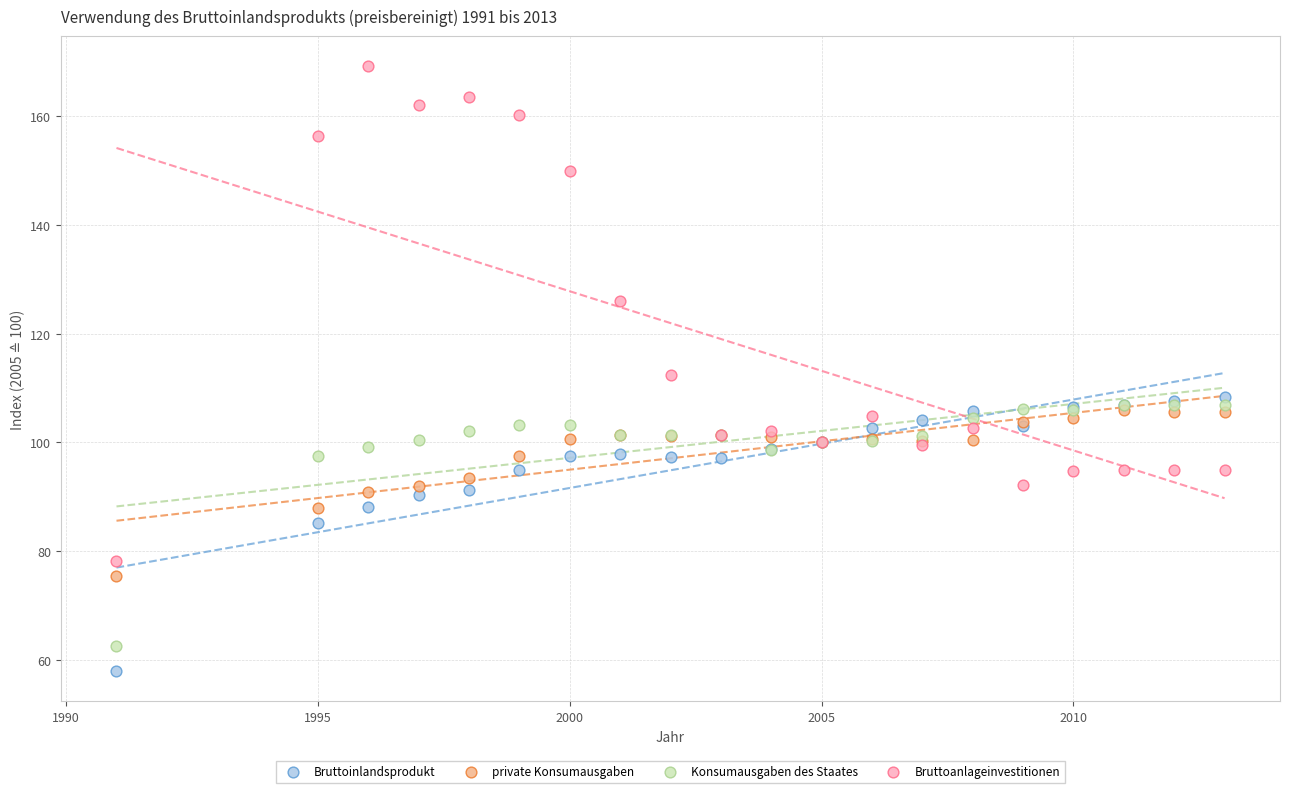

In the Bruttoanlageinvestitionen series, what Y value is closest to 123?

126.0